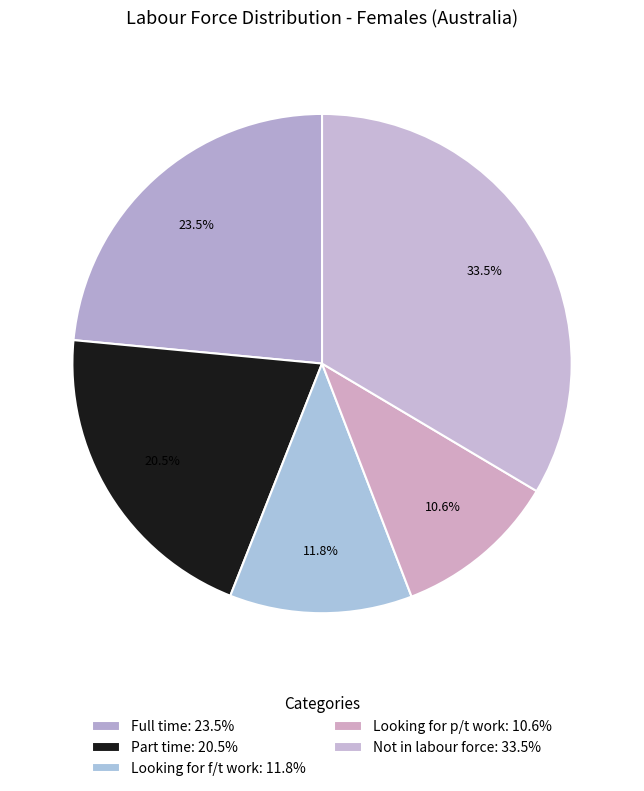

The Looking for p/t work slice represents 18% of the pie. True or false?

False